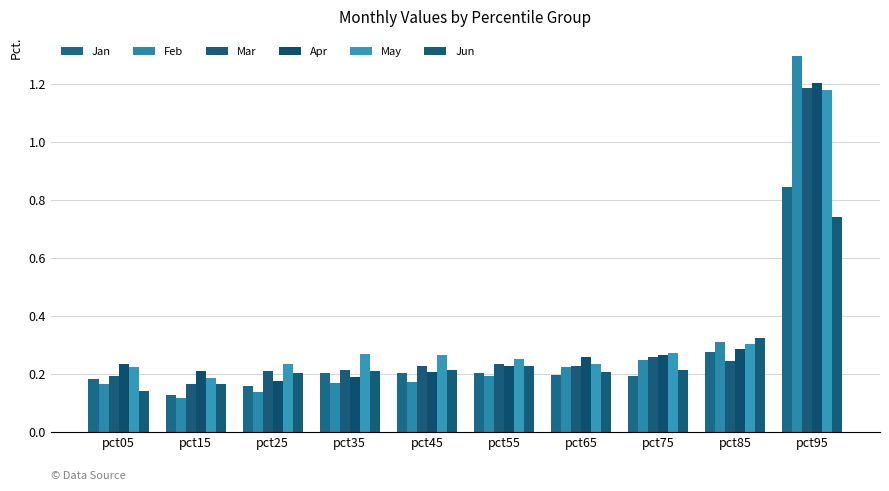

Reading left to right, extract all data points from this chart.

Jan: 0.2	0.1	0.2	0.2	0.2	0.2	0.2	0.2	0.3	0.8
Feb: 0.2	0.1	0.1	0.2	0.2	0.2	0.2	0.2	0.3	1.3
Mar: 0.2	0.2	0.2	0.2	0.2	0.2	0.2	0.3	0.2	1.2
Apr: 0.2	0.2	0.2	0.2	0.2	0.2	0.3	0.3	0.3	1.2
May: 0.2	0.2	0.2	0.3	0.3	0.2	0.2	0.3	0.3	1.2
Jun: 0.1	0.2	0.2	0.2	0.2	0.2	0.2	0.2	0.3	0.7